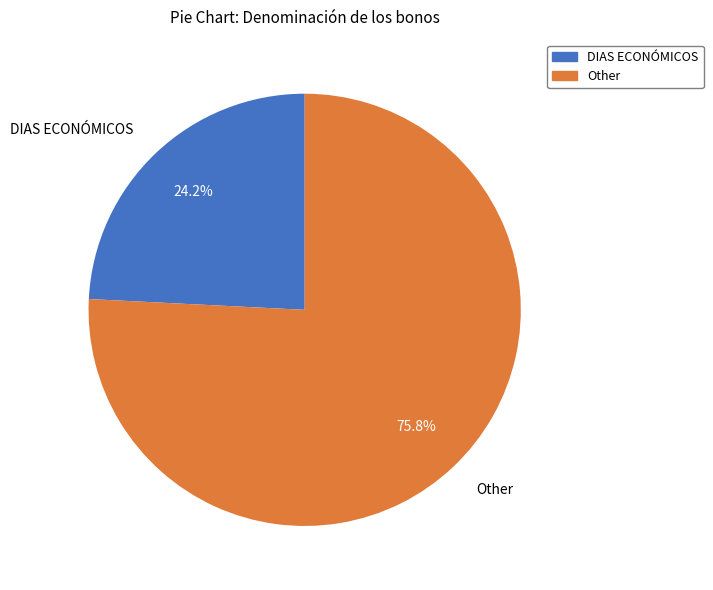

Does any single category account for the majority?

Yes